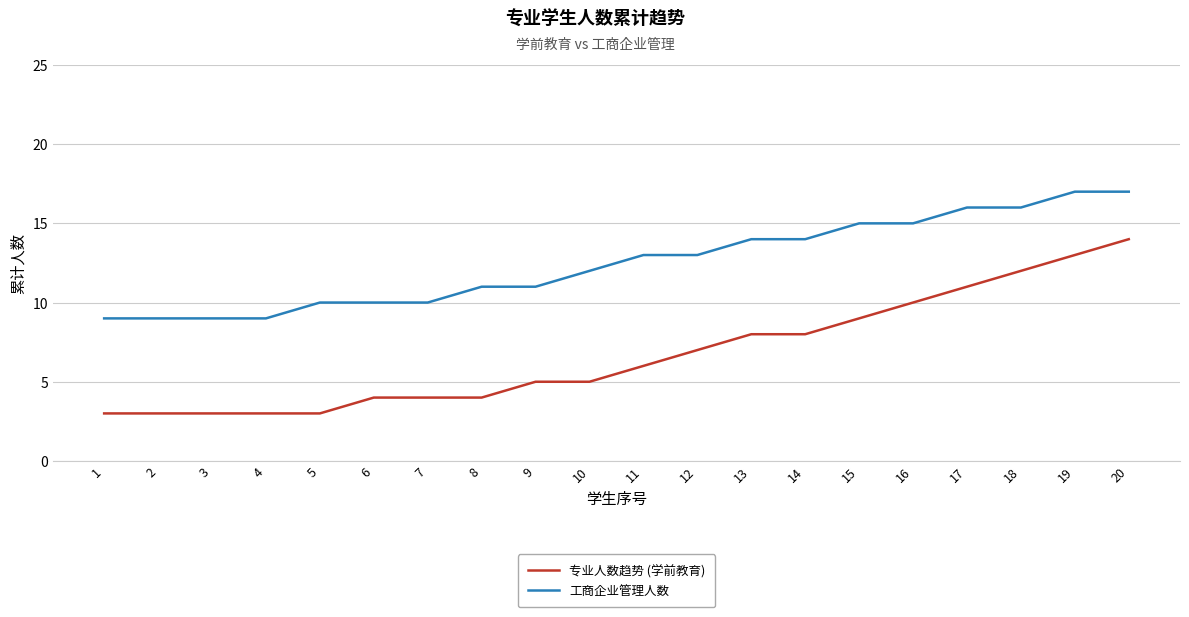

Rank the series at 14 from lowest to highest value.

专业人数趋势 (学前教育), 工商企业管理人数